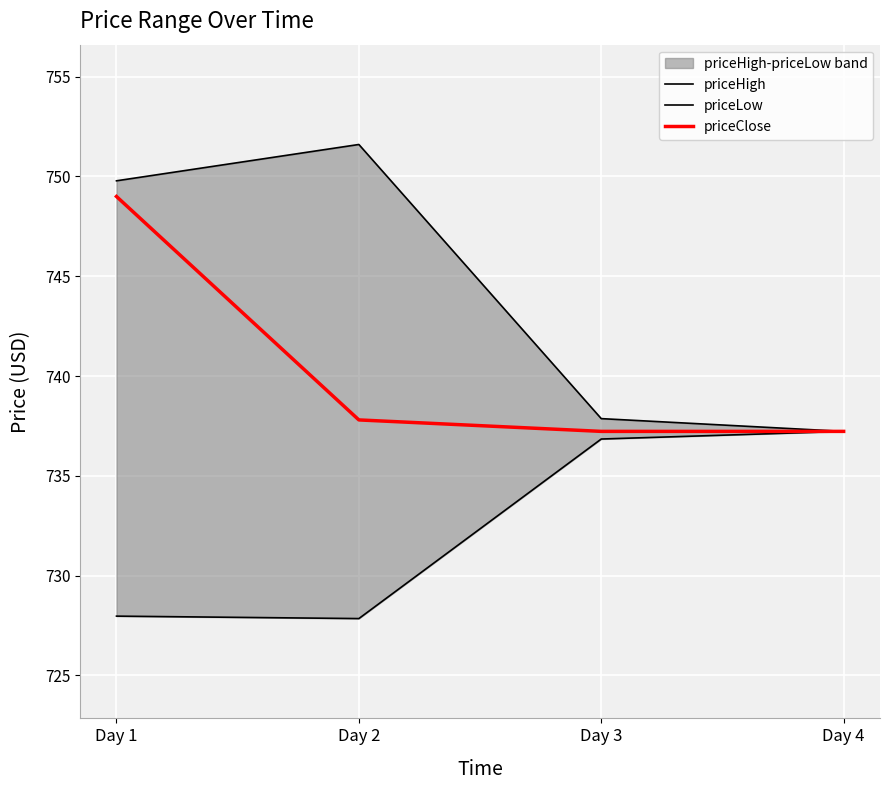

Rank the series by their average value, from highest to lowest.

priceHigh, priceClose, priceLow